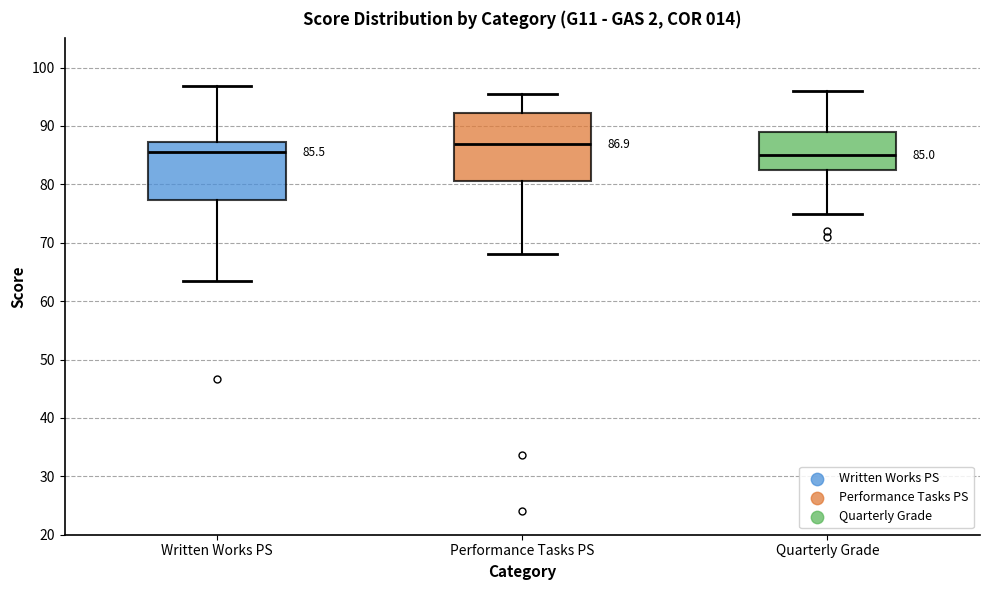

Which box is the tallest, from its lower edge to its upper edge?

Performance Tasks PS